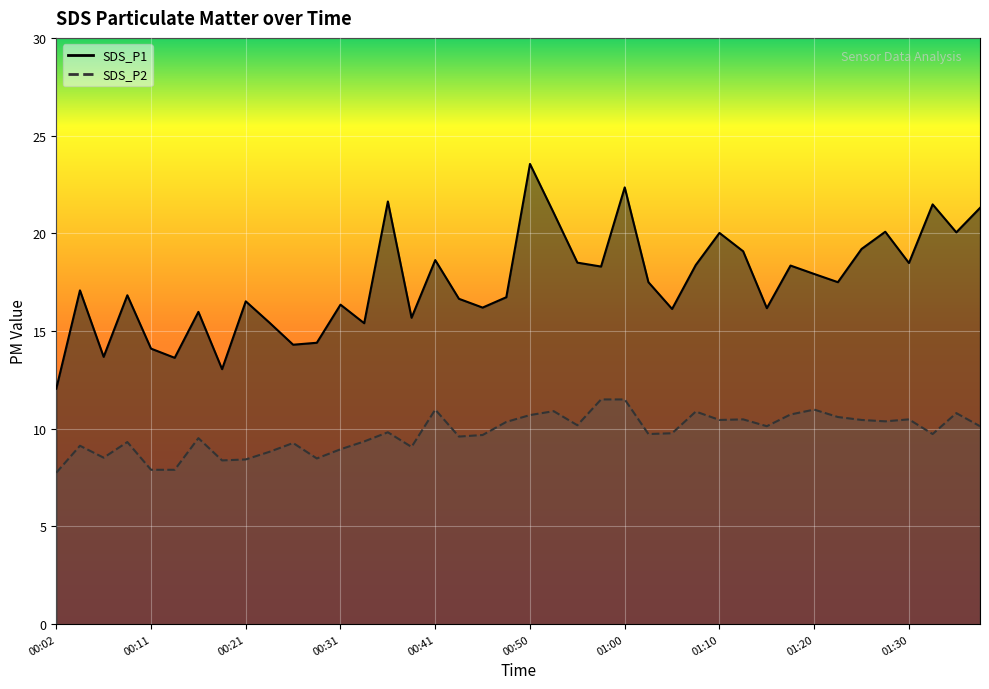

In SDS_P2, how many points are lower than both neighbors (excluding endpoints)?

11